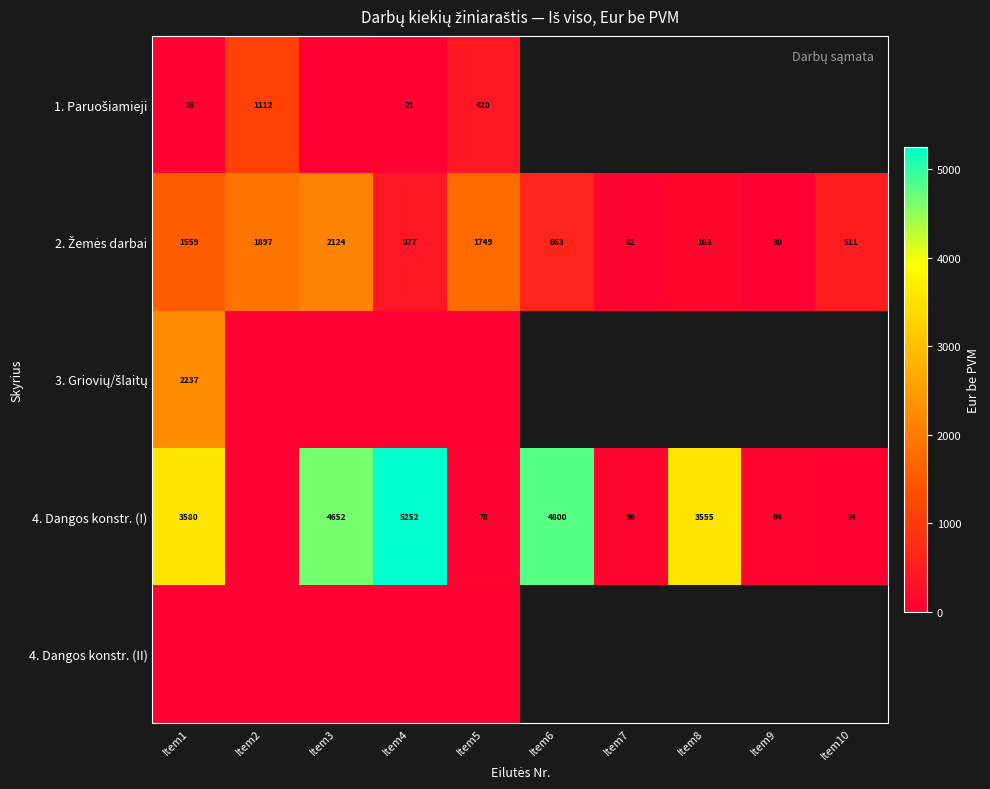

How many series are shown in this chart?

5